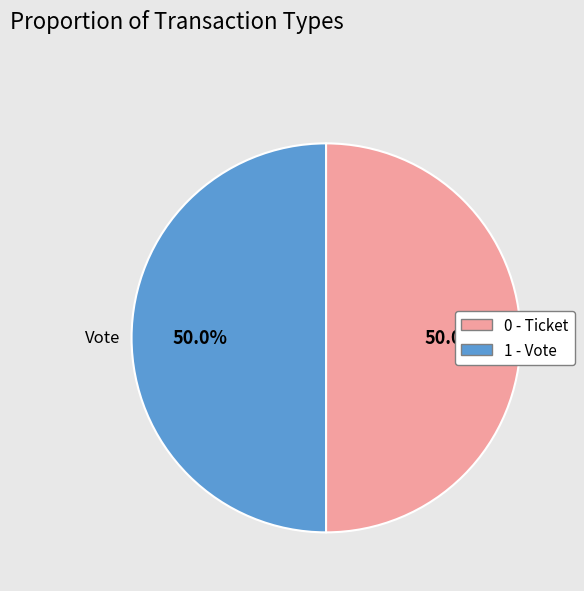

What portion of the pie excludes 1 - Vote?

50.0%